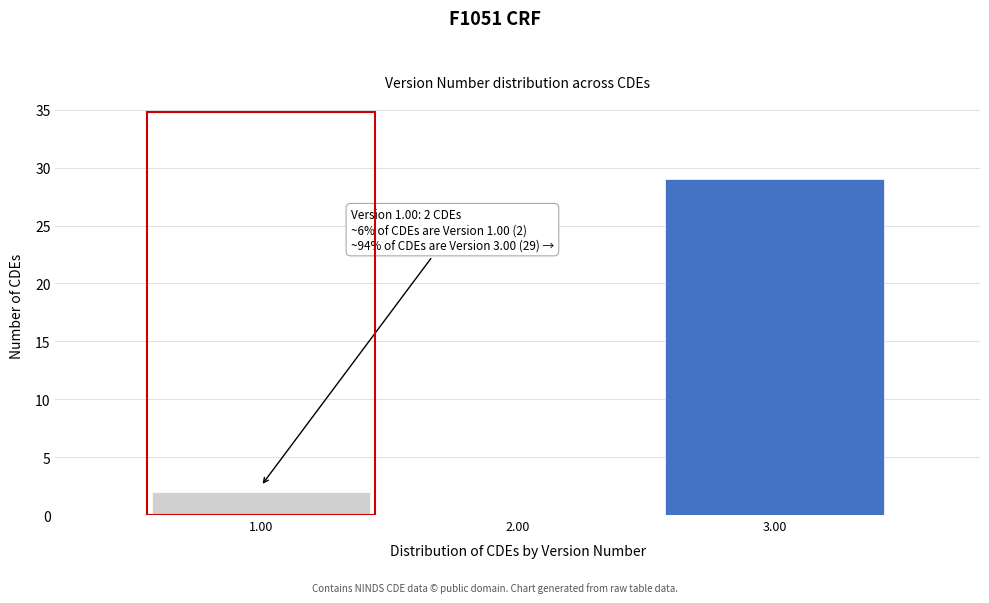

Which range on the x-axis has the tallest bar?

2.5 to 3.5